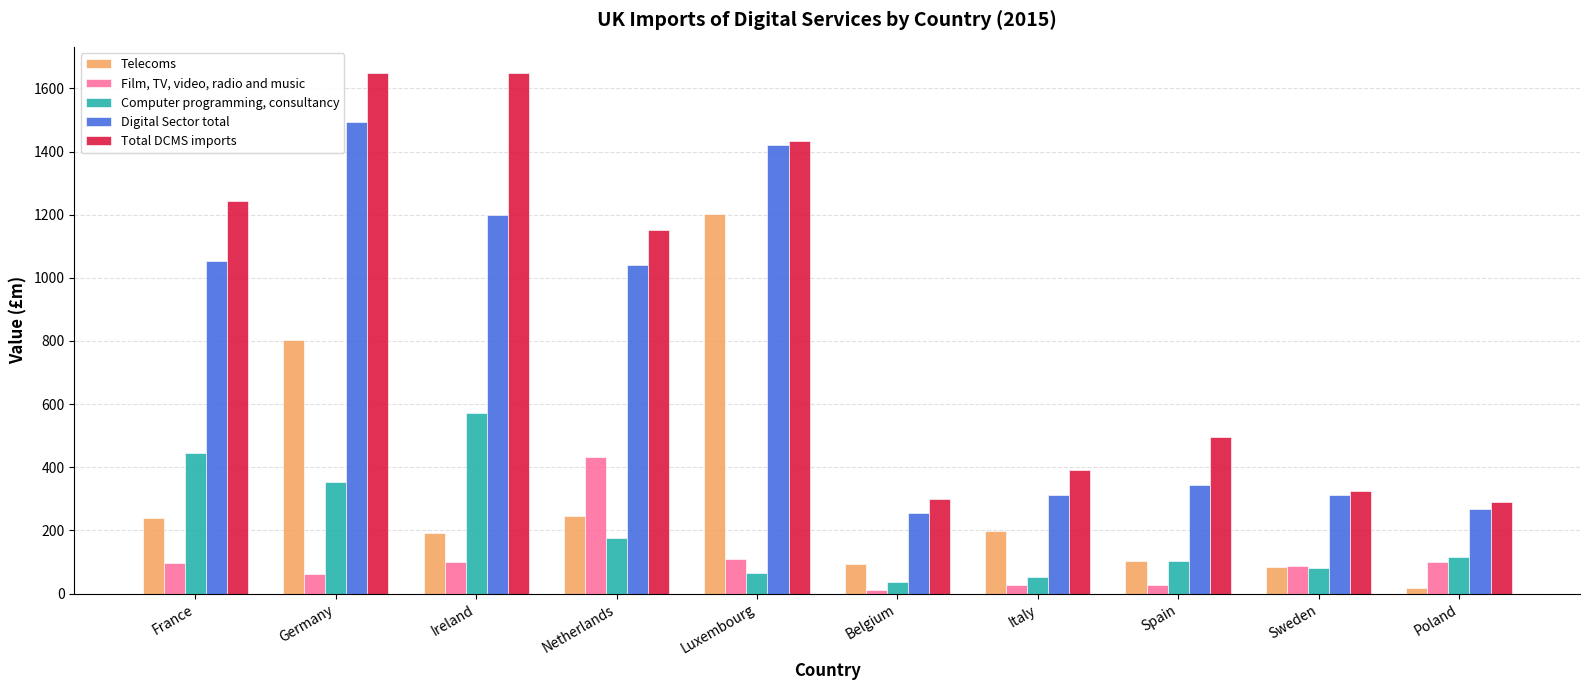

Which series has the widest spread of values?

Total DCMS imports